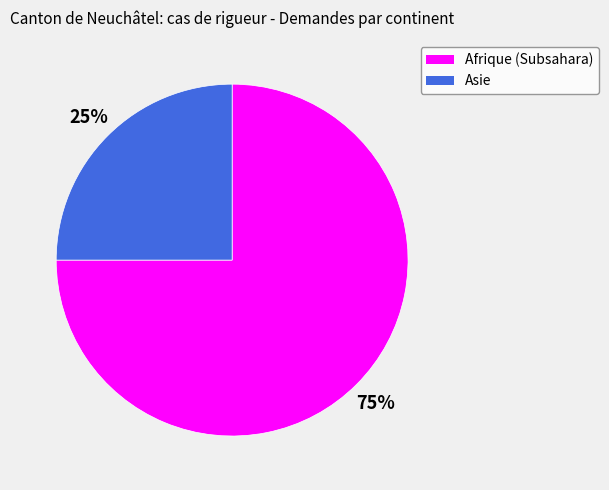

Combined, do Asie and Afrique (Subsahara) account for over 50%?

Yes